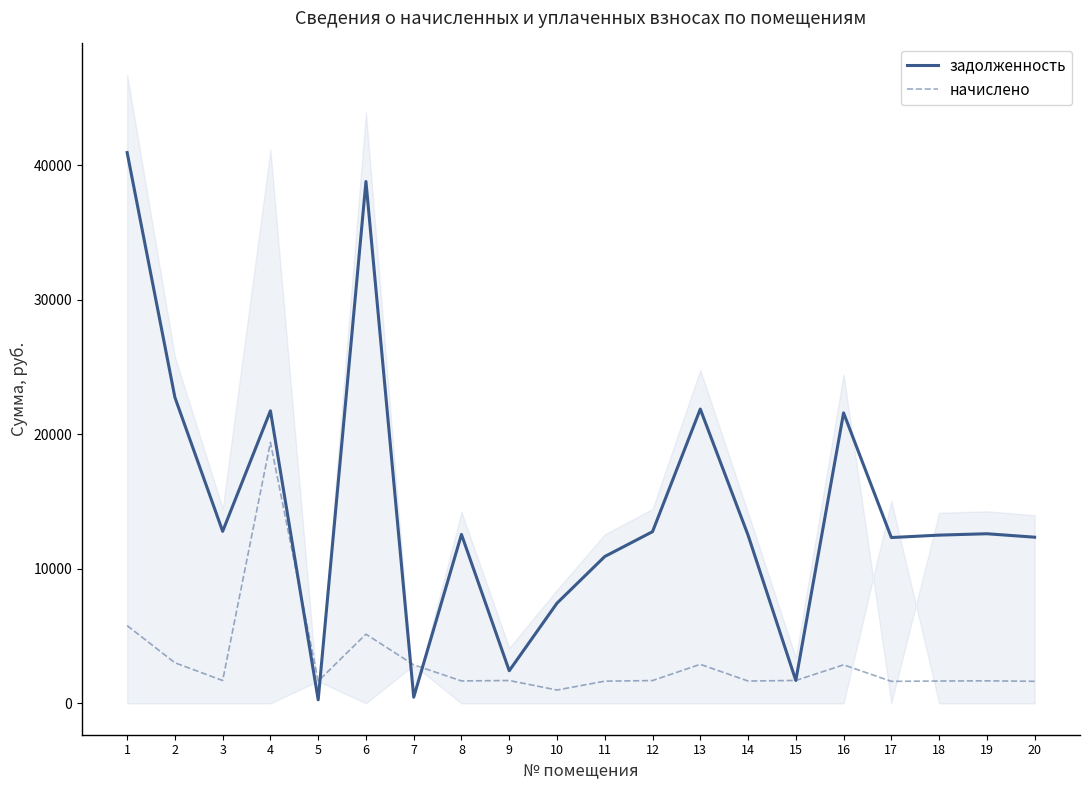

At 15, list the series in order from largest to smallest.

задолженность, начислено